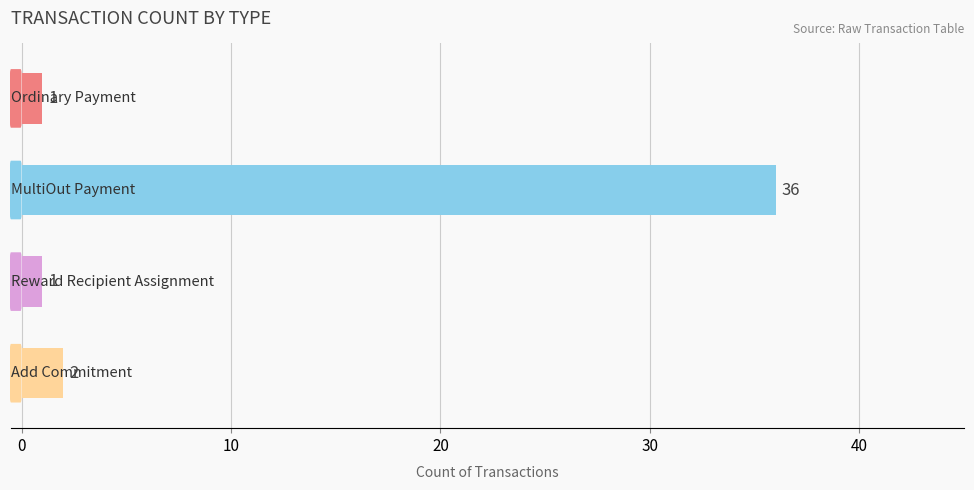

What is the average value?

10